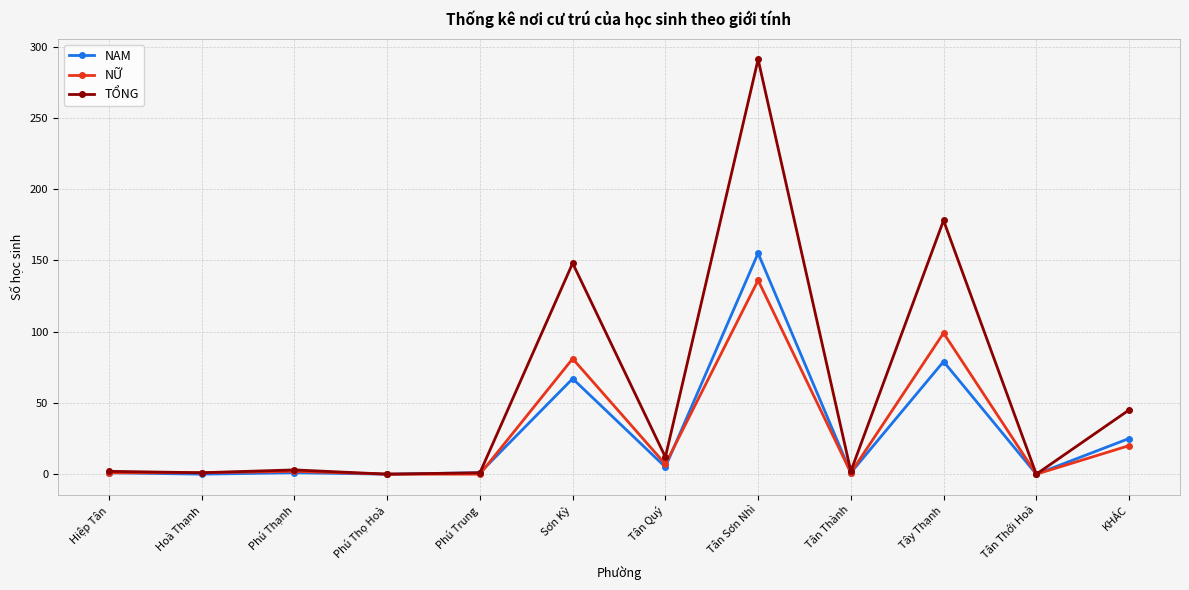

What is the label of the 9th point from the left?

Tân Thành